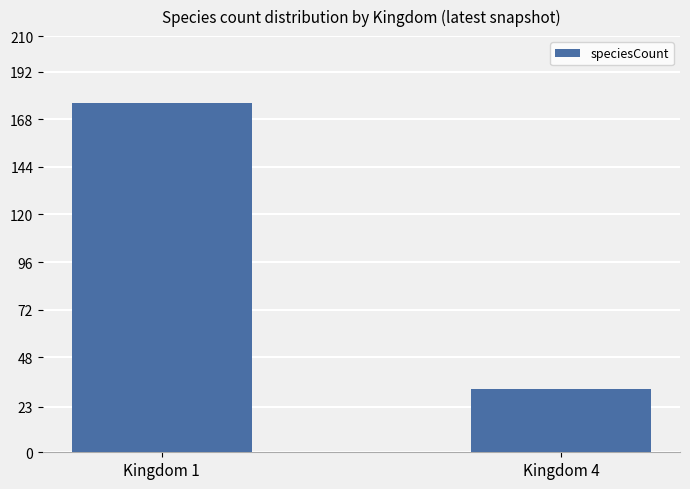

How many bars are there in total?

2